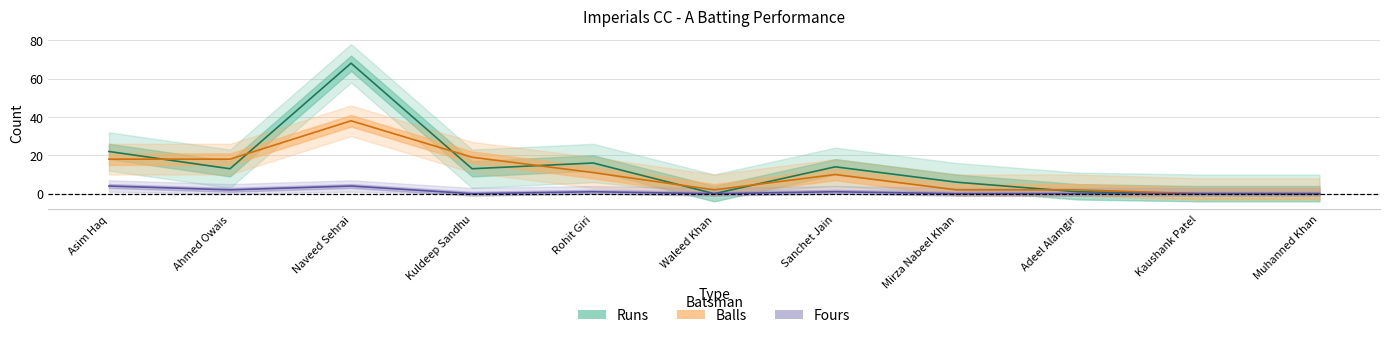

True or false: Runs and Fours intersect in this chart.

False